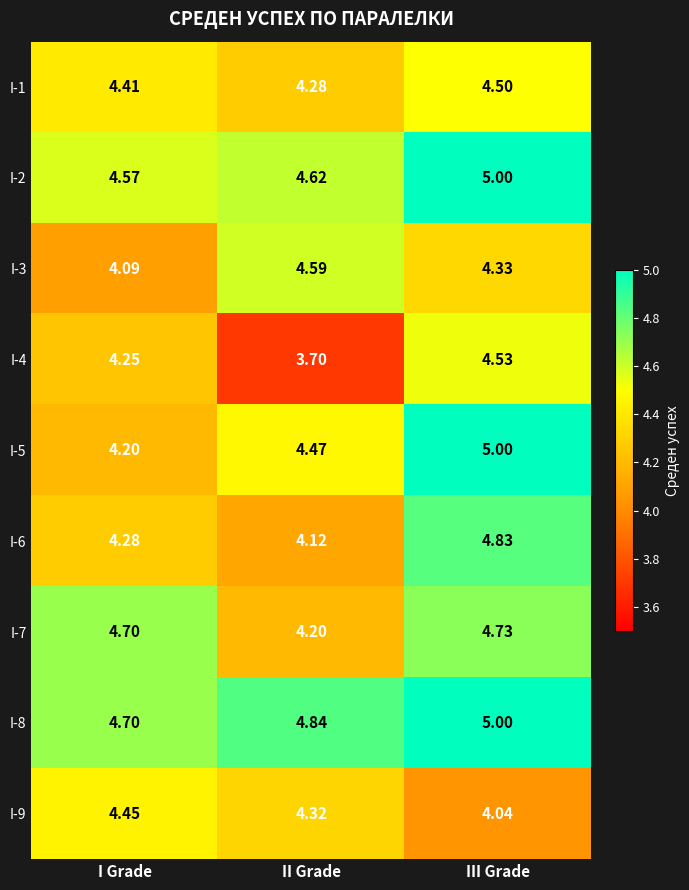

At which label is I-1 closest to 4?

II Grade